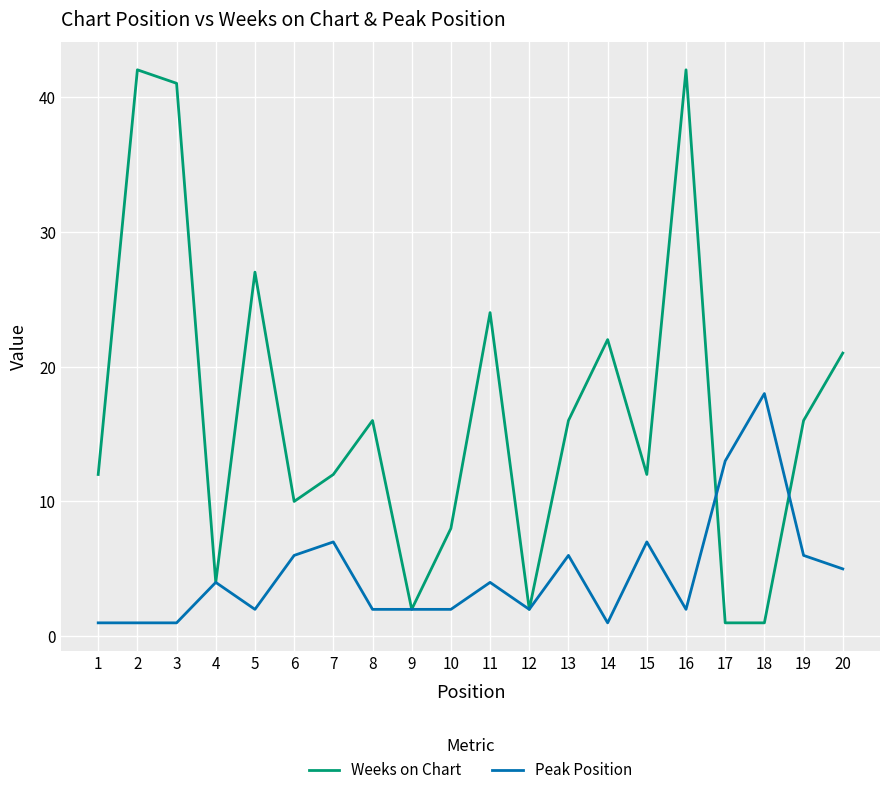

The Weeks on Chart series shows 12 at 1. True or false?

True